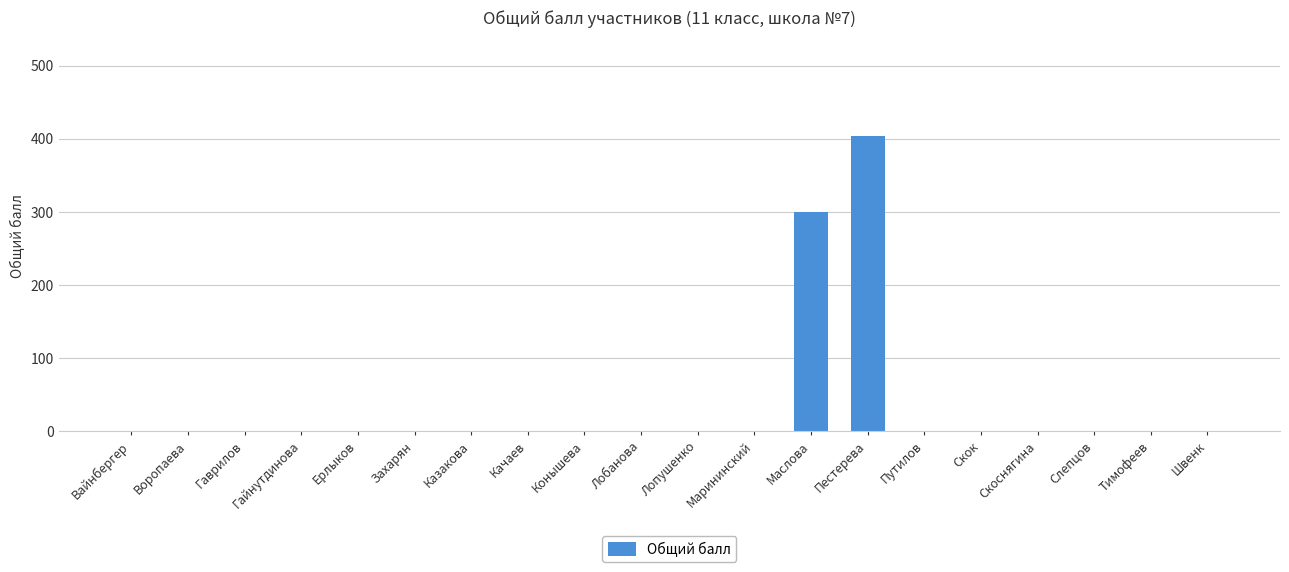

Between Маслова and Лопушенко, which is larger?

Маслова